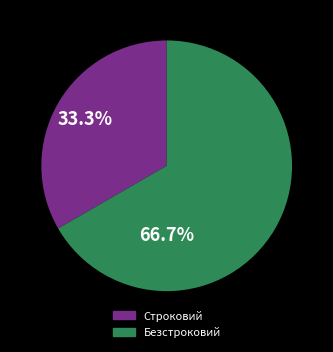

Approximately how many times larger is the value at Безстроковий compared to Строковий?

2.0